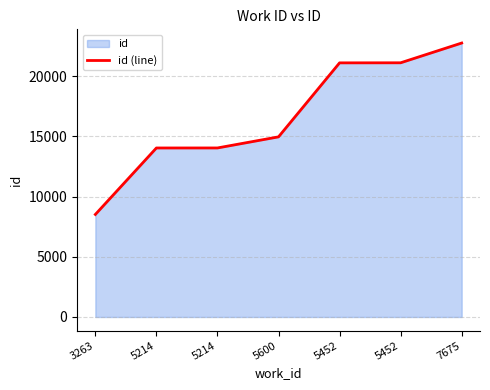

What is the label of the 2nd point from the right?

5452